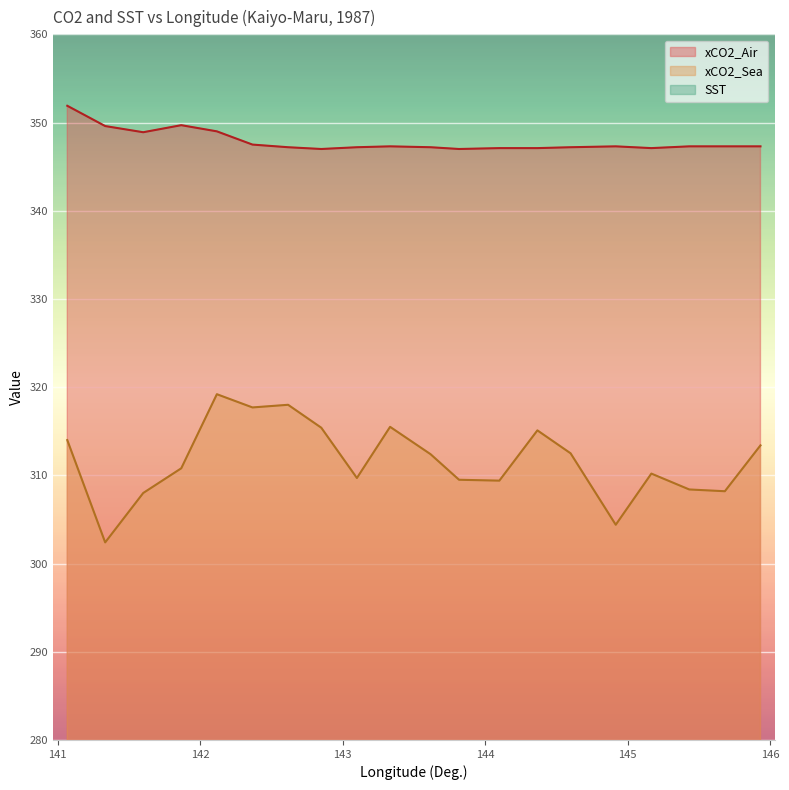

Which has a higher value, 141.333 or 145.167?

141.333